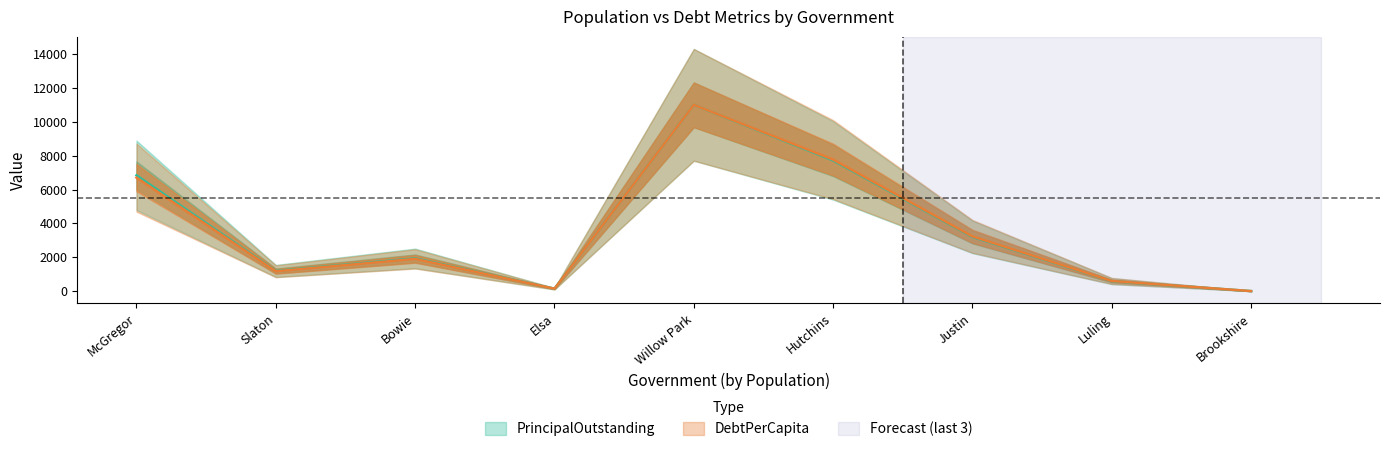

True or false: PrincipalOutstanding and DebtPerCapita cross at least once.

False